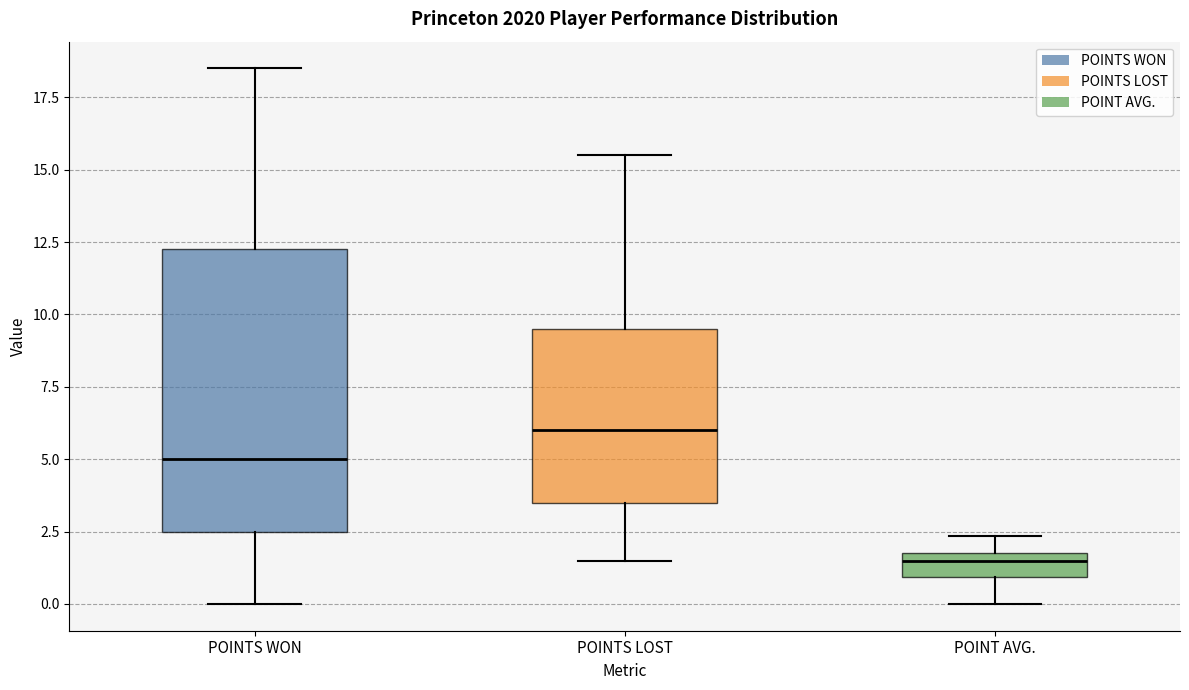

Reading left to right, read every box against the y-axis: the position of its median line, the range the box covers, and the ends of its whiskers. The values are not printed on the chart, so give them approximately, as read against the axis.

POINTS WON: median 5.0, box 2.5 to 12.5, whiskers 0.0 to 18.5
POINTS LOST: median 6.0, box 3.5 to 9.5, whiskers 1.5 to 15.5
POINT AVG.: median 1.5, box 1.0 to 2.0, whiskers 0.0 to 2.5